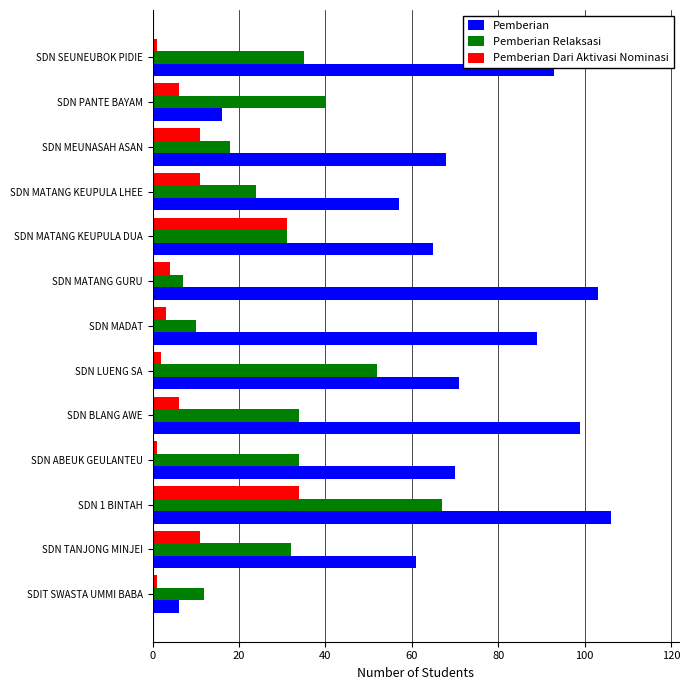

What is the average value of the Pemberian series?

70